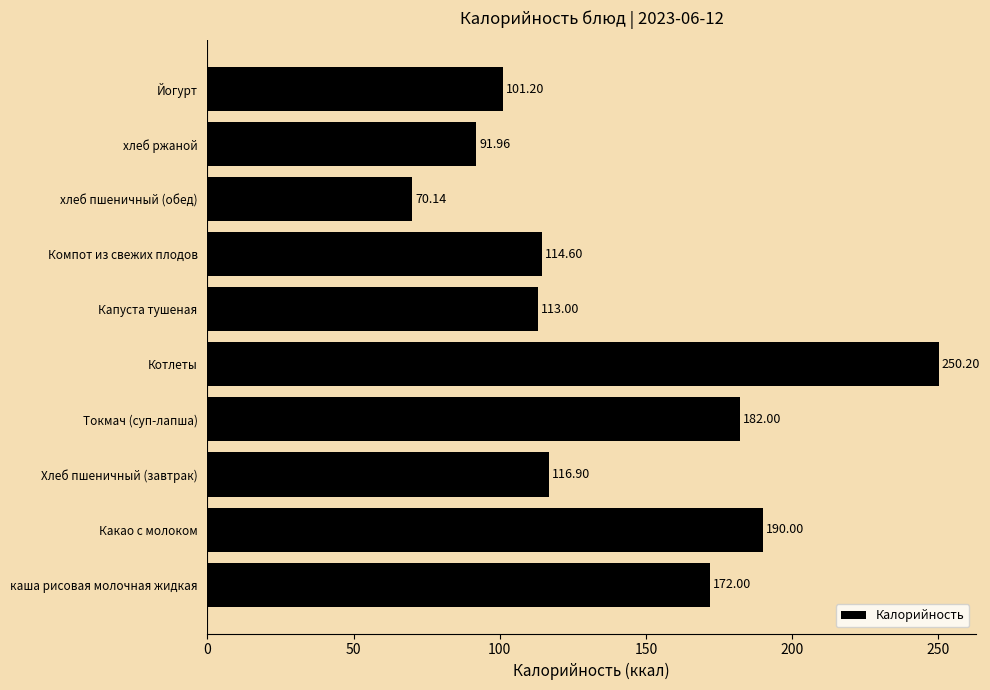

What is the sum of all values?

1402.0